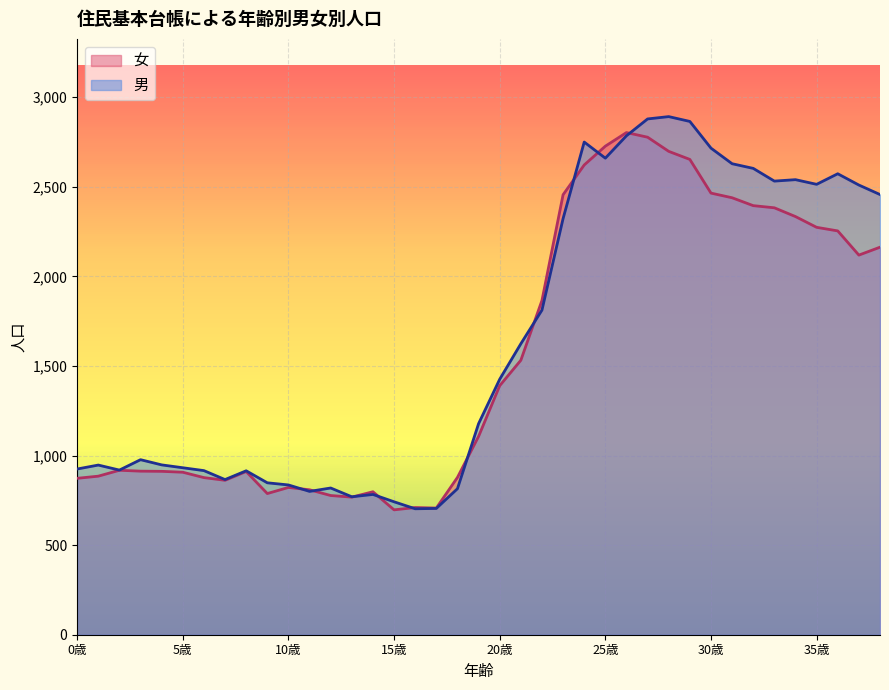

What is the difference between the second highest and second lowest values in the 男 series?

2174